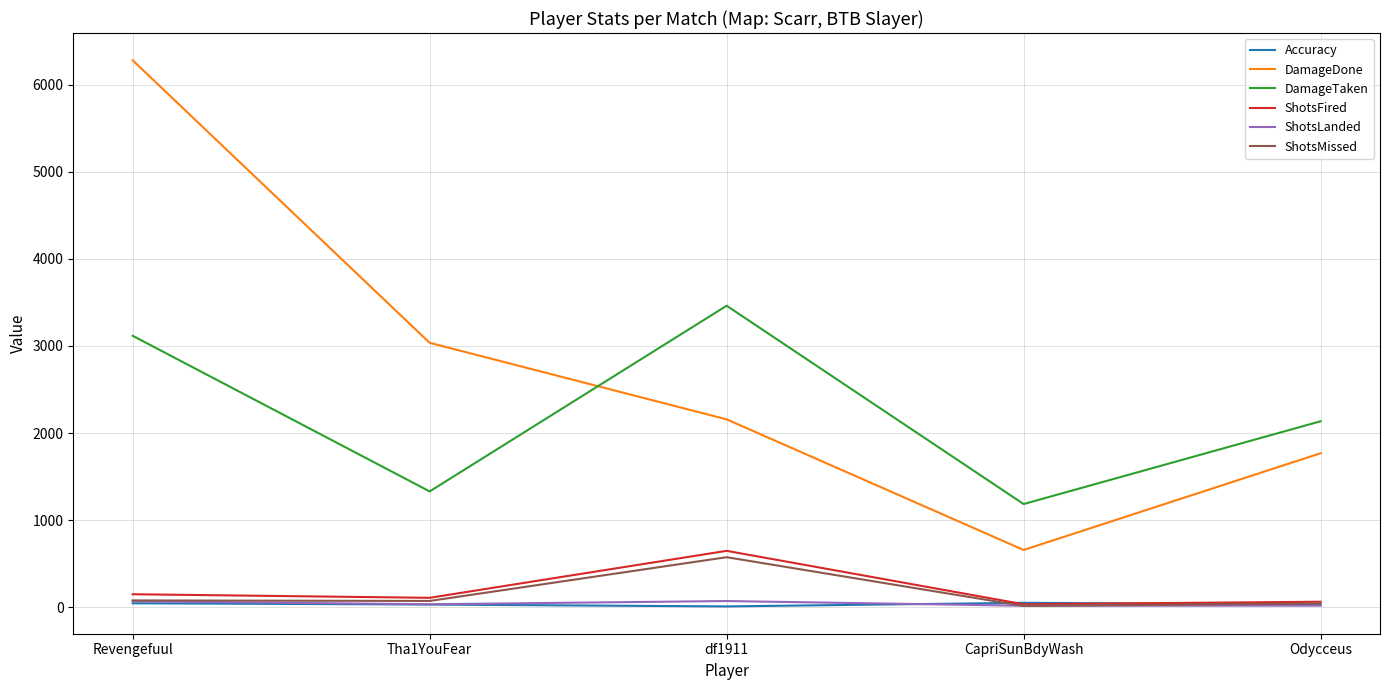

Which series has the largest range (max minus min)?

DamageDone